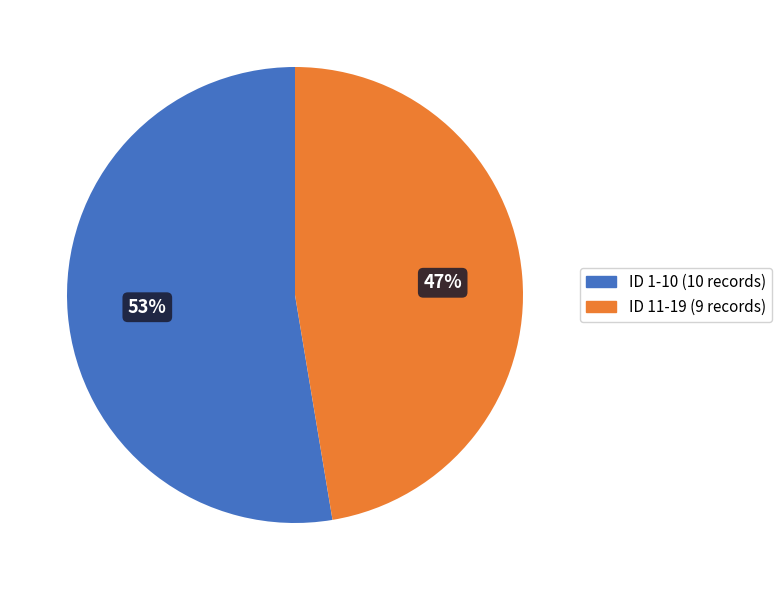

Does any single category account for the majority?

Yes